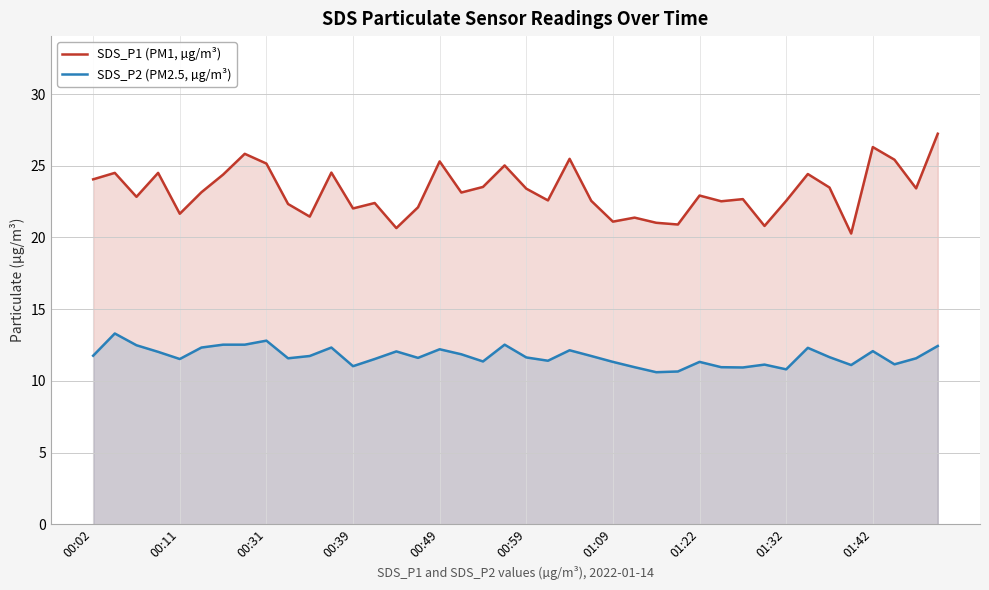

True or false: SDS_P1 (PM1, µg/m³) and SDS_P2 (PM2.5, µg/m³) intersect in this chart.

False